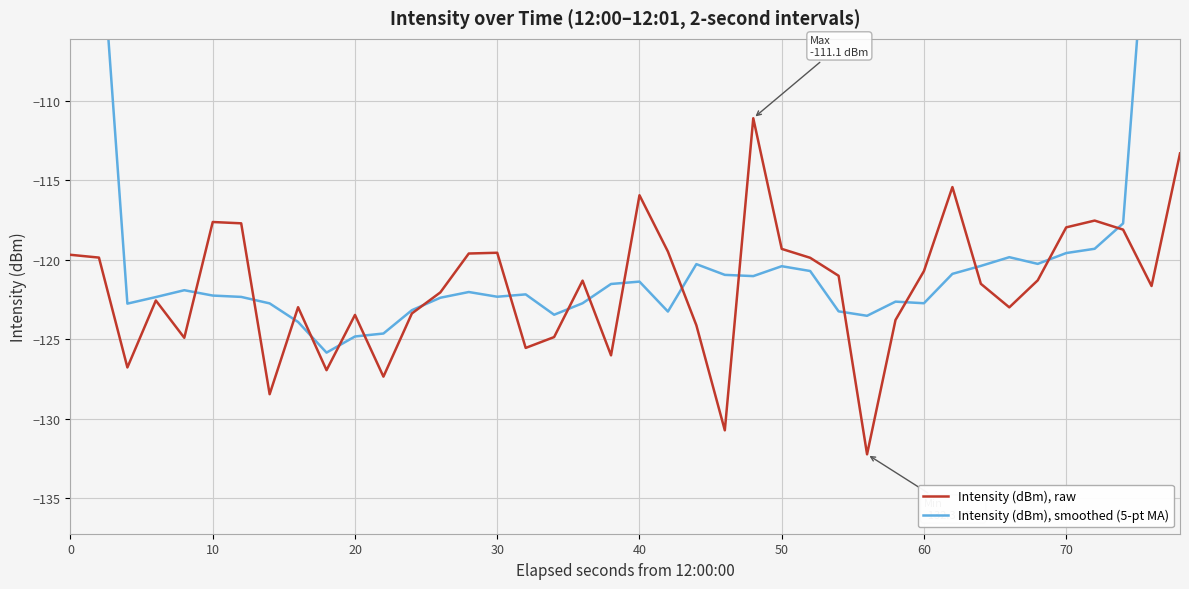

What is the lowest value of the Intensity (dBm), raw series?

-132.3